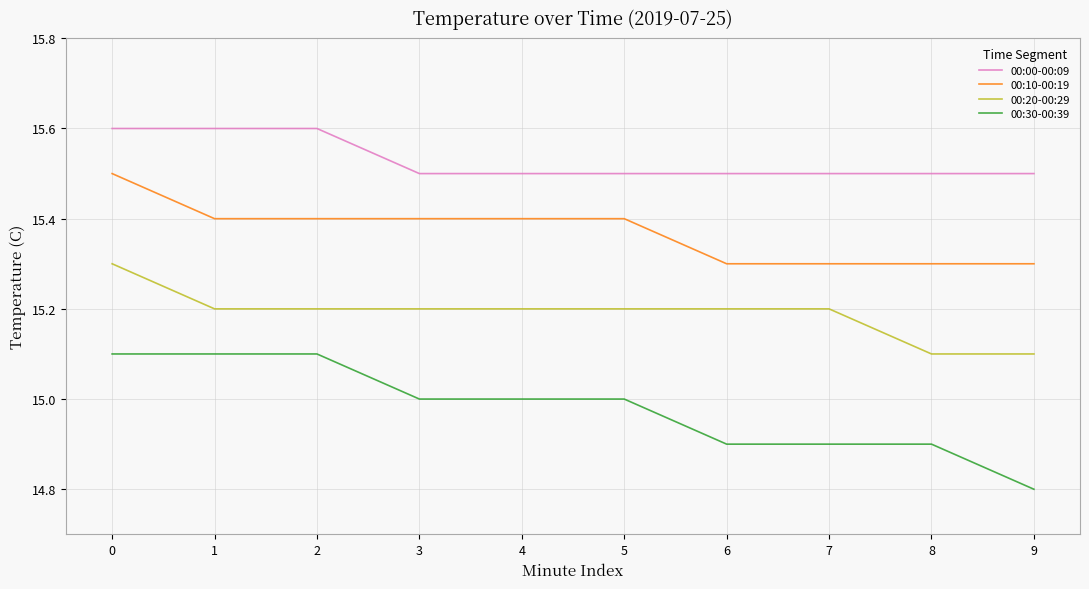

The value of 00:30-00:39 at 2 is 22.1. True or false?

False